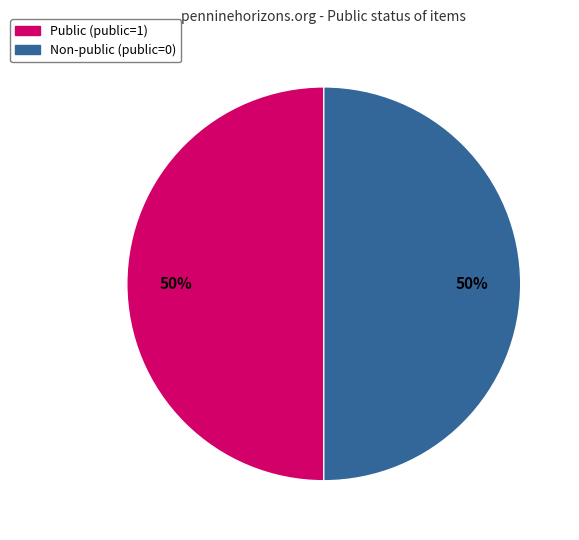

To the nearest percent, what is the average slice percentage?

50%